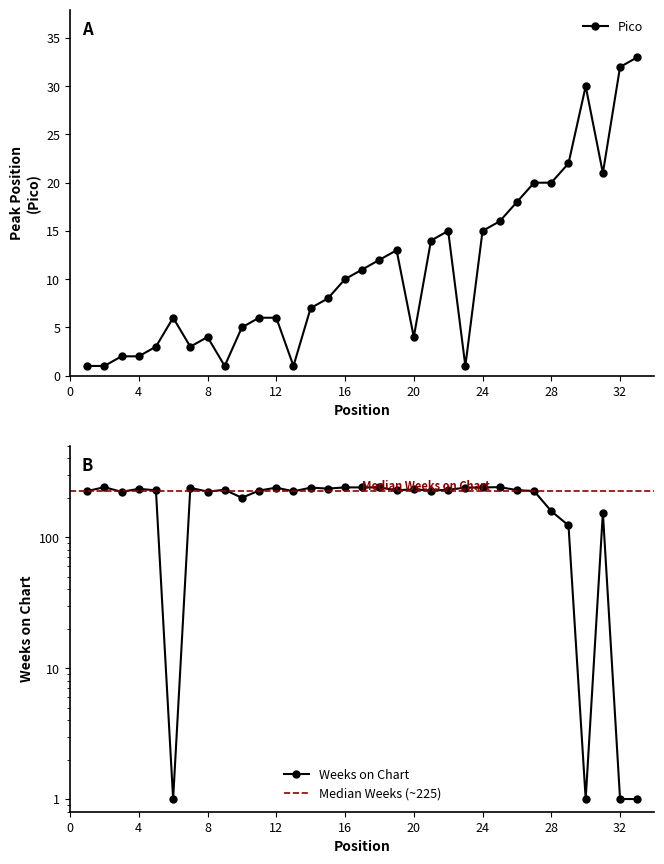

At which category is the sum across all series the highest?

25